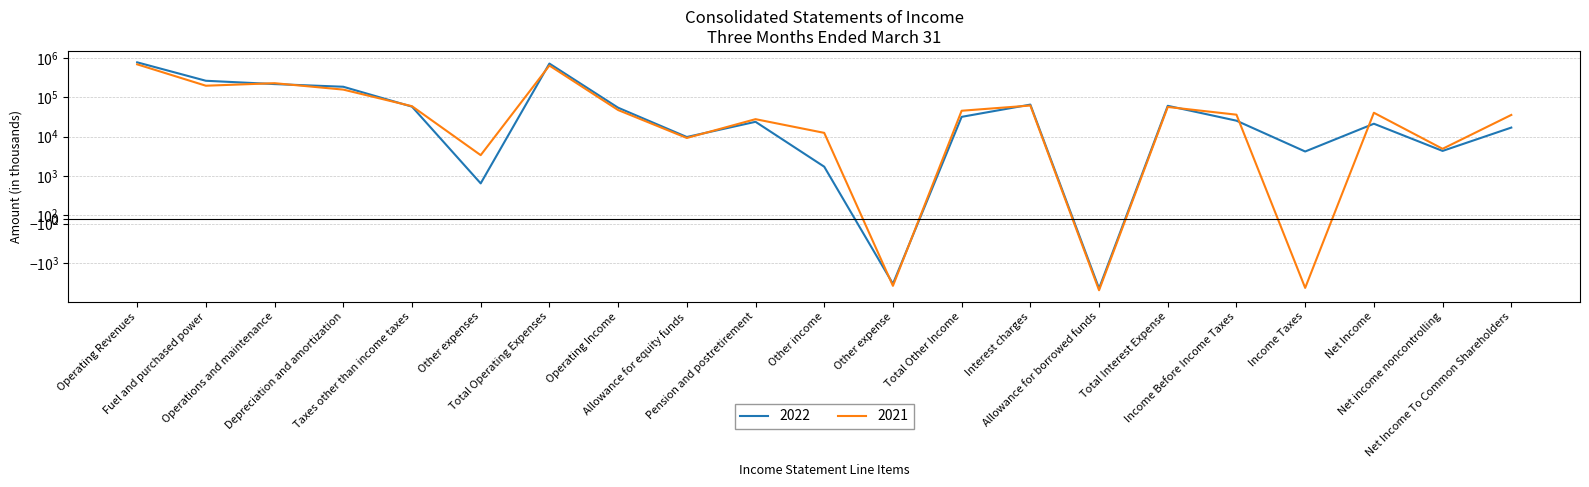

Where is the first local minimum for 2021?

Fuel and purchased power